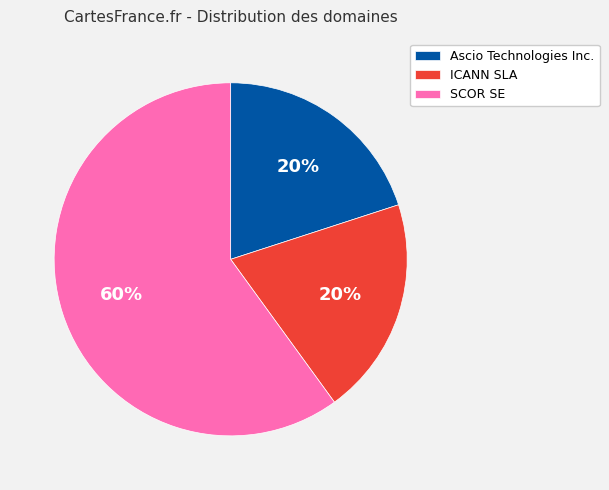

True or false: Ascio Technologies Inc. accounts for 20% of the total.

True